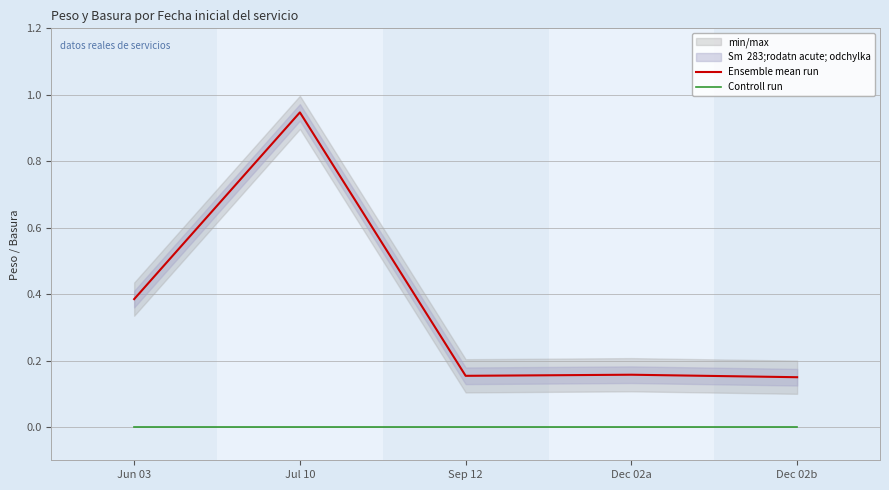

Reading left to right, list all the values displayed in this chart.

Ensemble mean run: Jun 03=0.4	Jul 10=0.9	Sep 12=0.2	Dec 02a=0.2	Dec 02b=0.1
Controll run: Jun 03=0.0	Jul 10=0.0	Sep 12=0.0	Dec 02a=0.0	Dec 02b=0.0